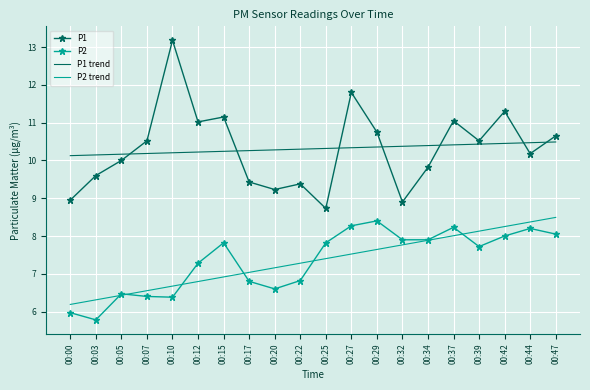

Rank the series at 00:20 from highest to lowest value.

P1 trend, P1, P2 trend, P2